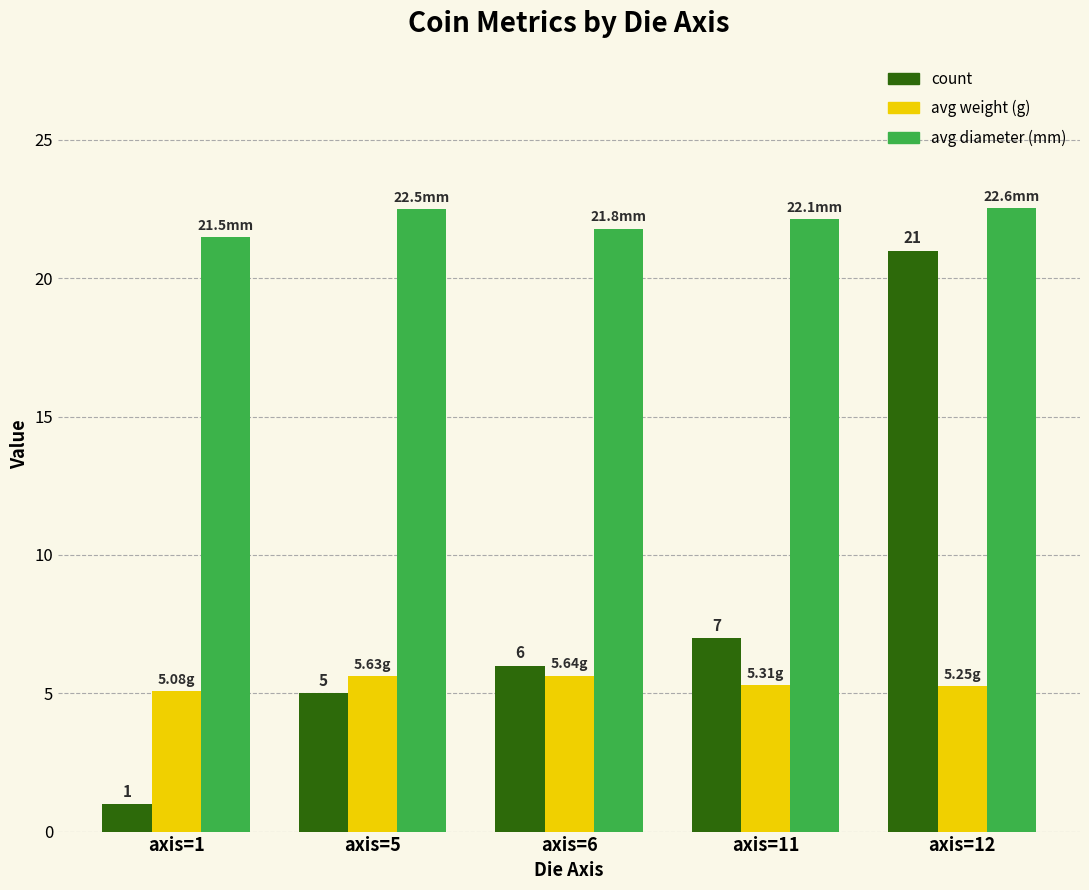

Are the bars horizontal?

No